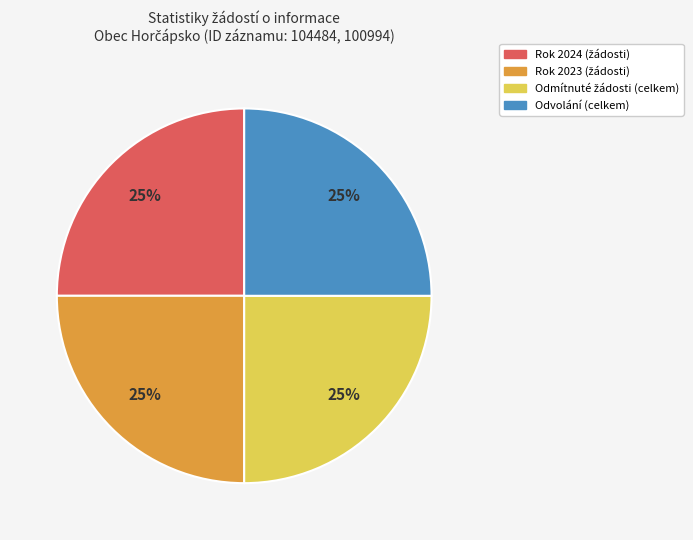

Is there a majority slice in this chart?

No